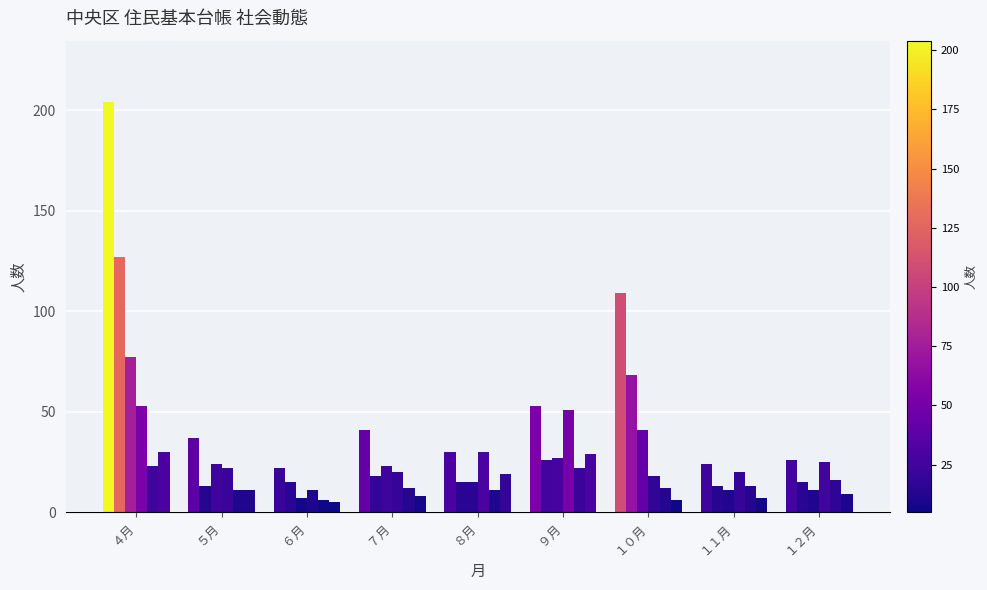

Are the bars grouped side by side (vs. stacked)?

Yes